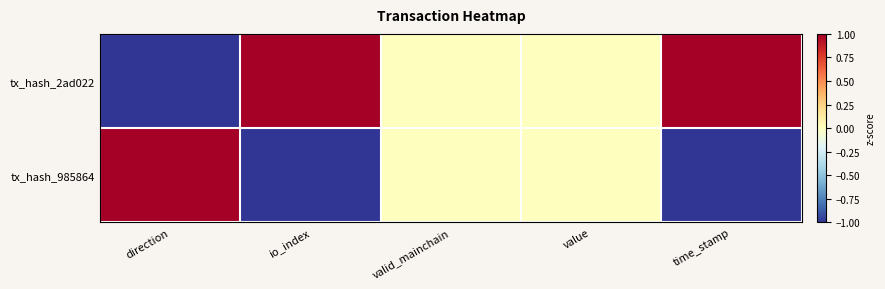

Reading left to right, what are all the values shown in this chart?

tx_hash_2ad022: direction=-1	io_index=1	valid_mainchain=0	value=0	time_stamp=1
tx_hash_985864: direction=1	io_index=-1	valid_mainchain=0	value=0	time_stamp=-1